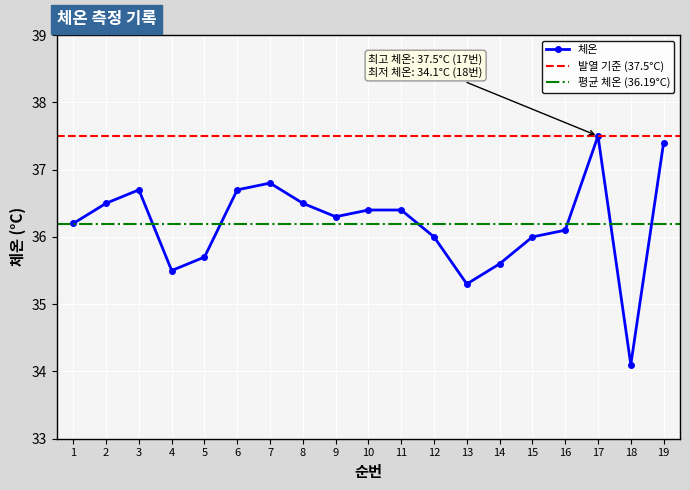

Reading left to right, transcribe all the data shown in this chart.

1=36.2	2=36.5	3=36.7	4=35.5	5=35.7	6=36.7	7=36.8	8=36.5	9=36.3	10=36.4	11=36.4	12=36.0	13=35.3	14=35.6	15=36.0	16=36.1	17=37.5	18=34.1	19=37.4